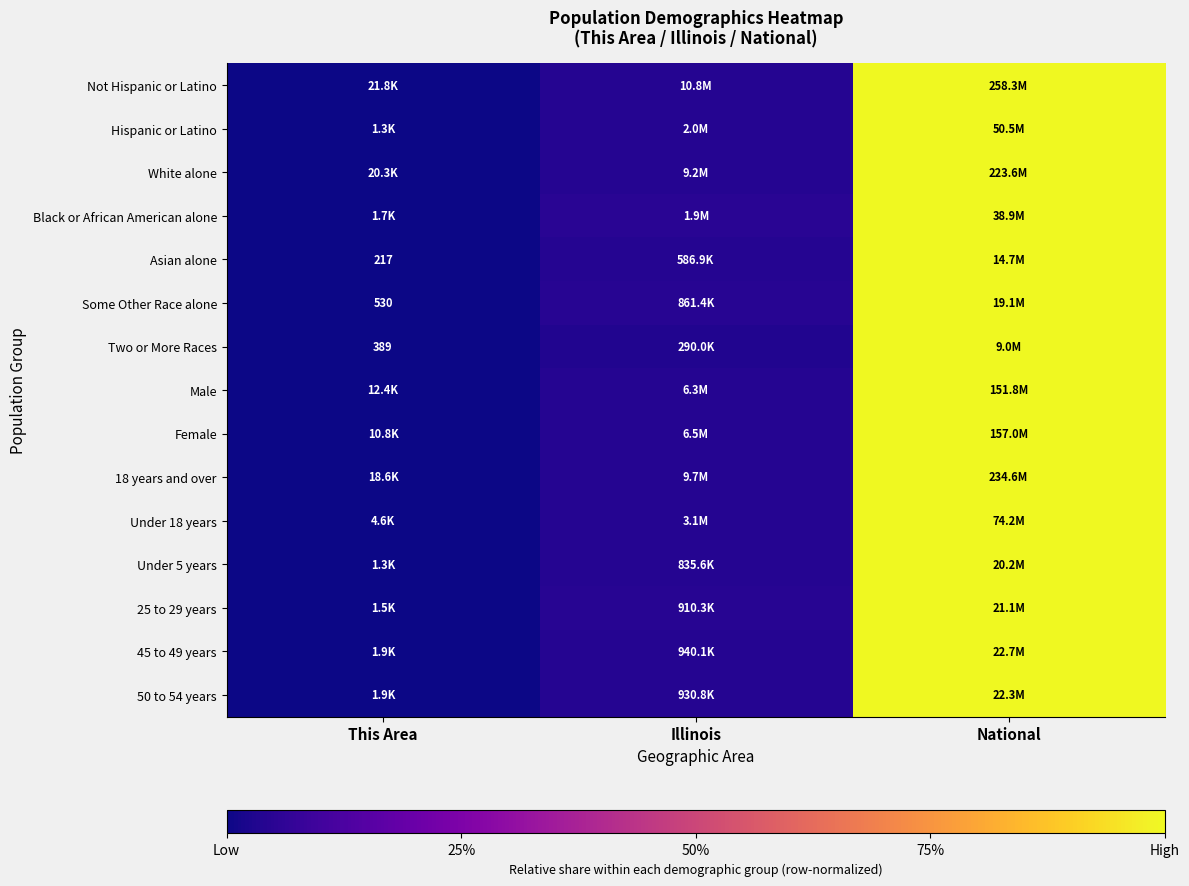

Rank the categories by Female value from lowest to highest.

This Area, Illinois, National